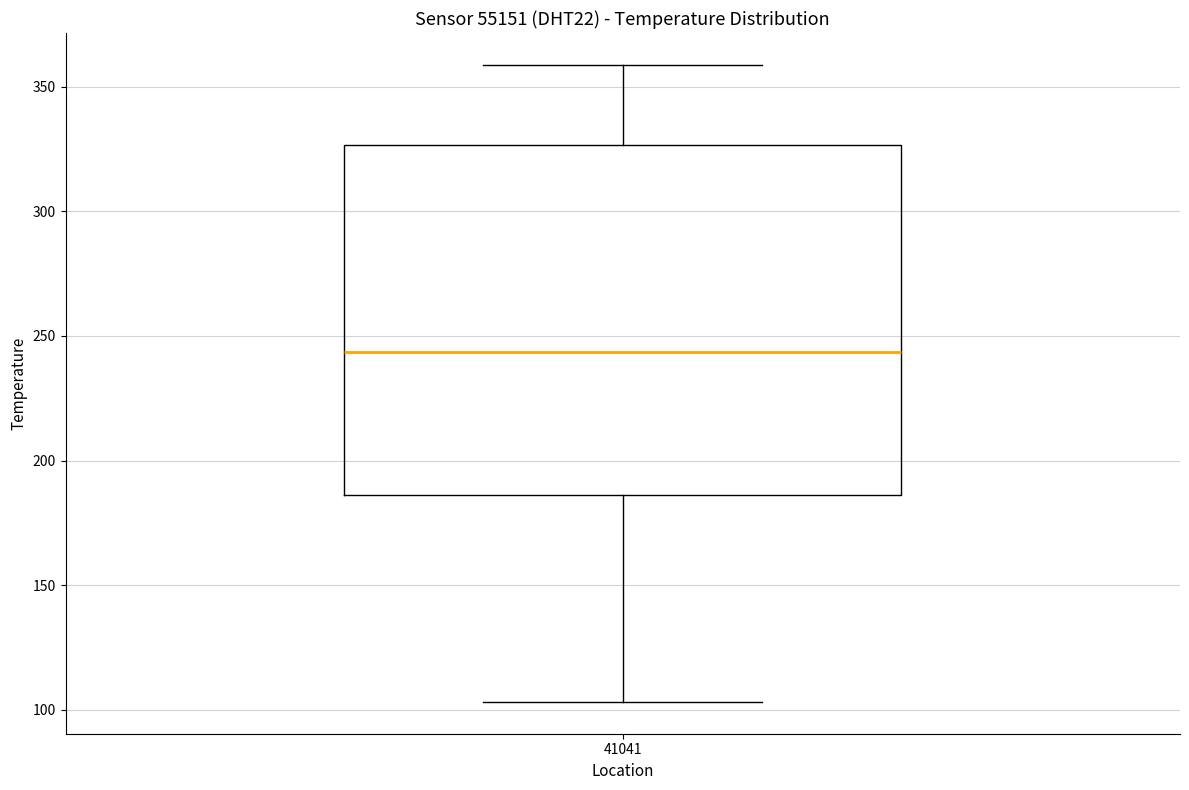

Read this box plot against the y-axis: the position of the median line, the range covered by the box, and the ends of both whiskers. The values are not printed on the chart, so give them approximately, as read against the axis.

median 245, box 185 to 325, whiskers 105 to 360